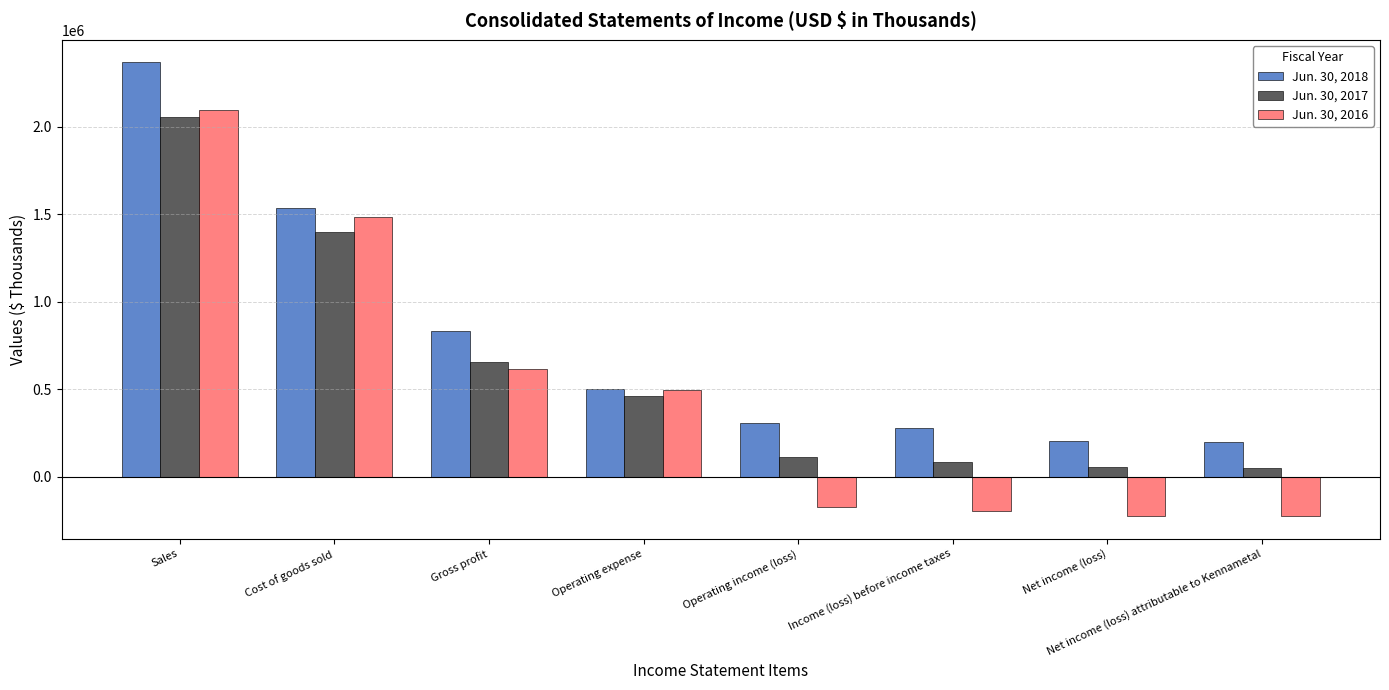

How many values in the Jun. 30, 2018 series are below 498152?

4